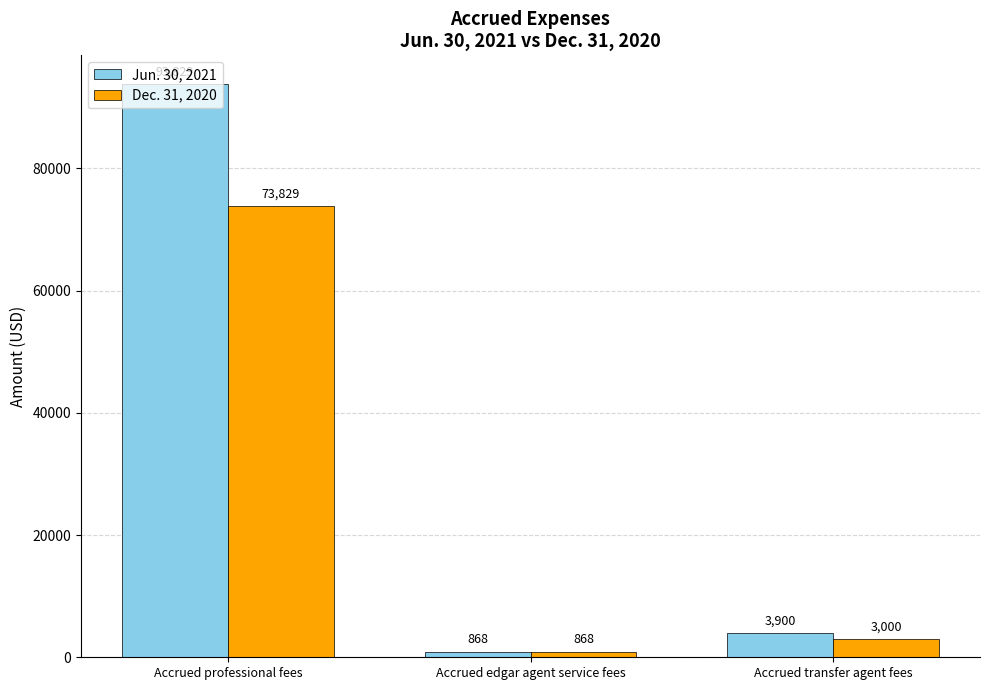

What is the label of the 3rd bar from the right?

Accrued professional fees